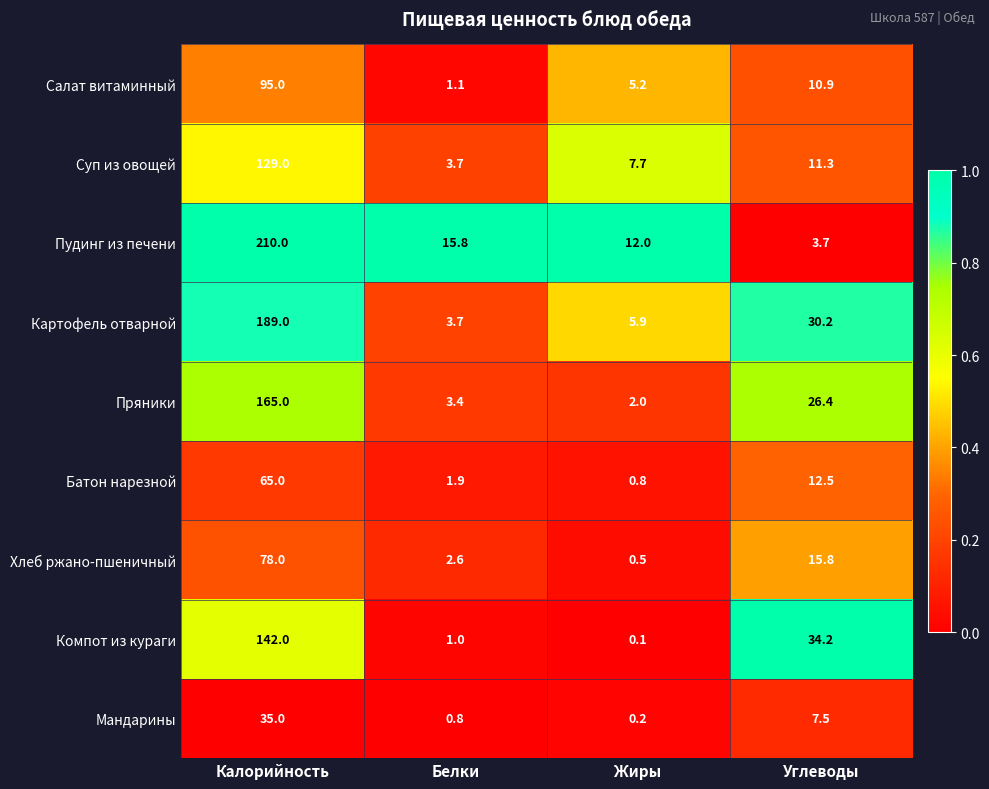

Which series has the widest spread of values?

Пудинг из печени